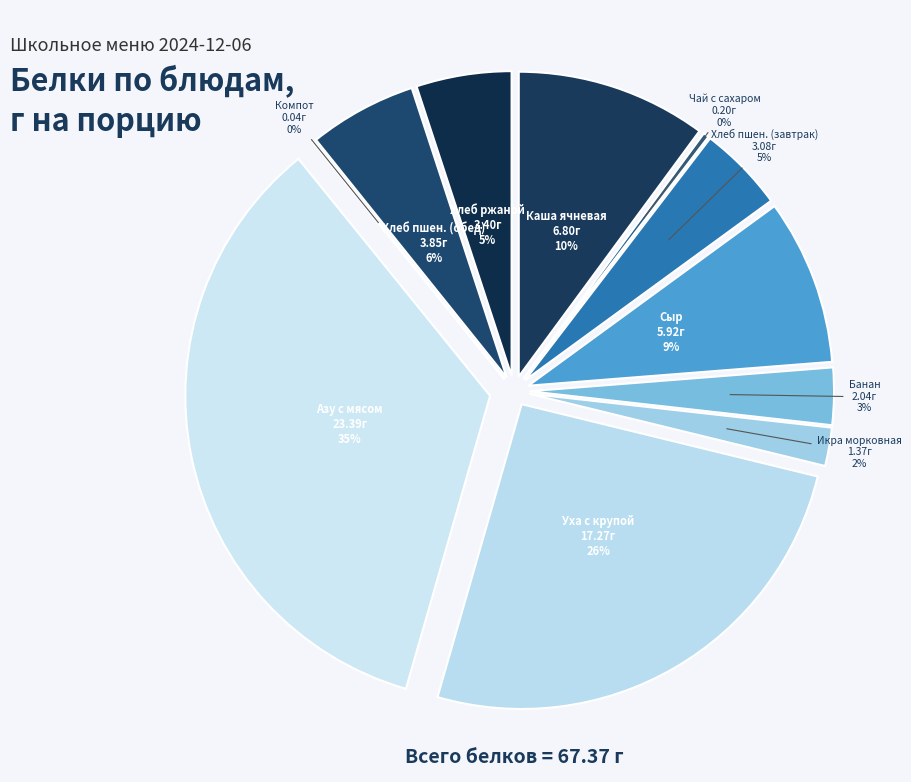

Is Банан the majority of the pie?

No